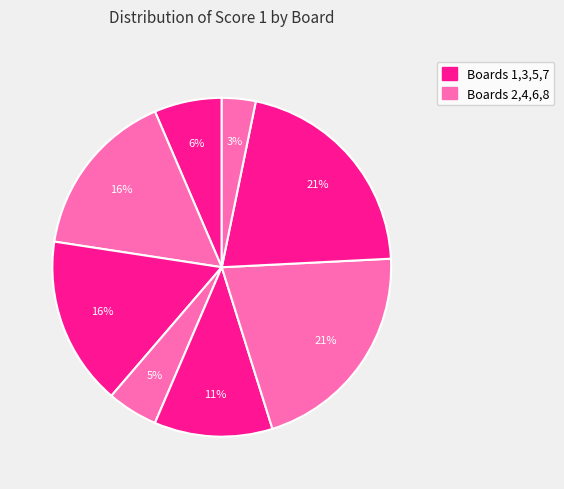

How many segments does this pie chart have?

8